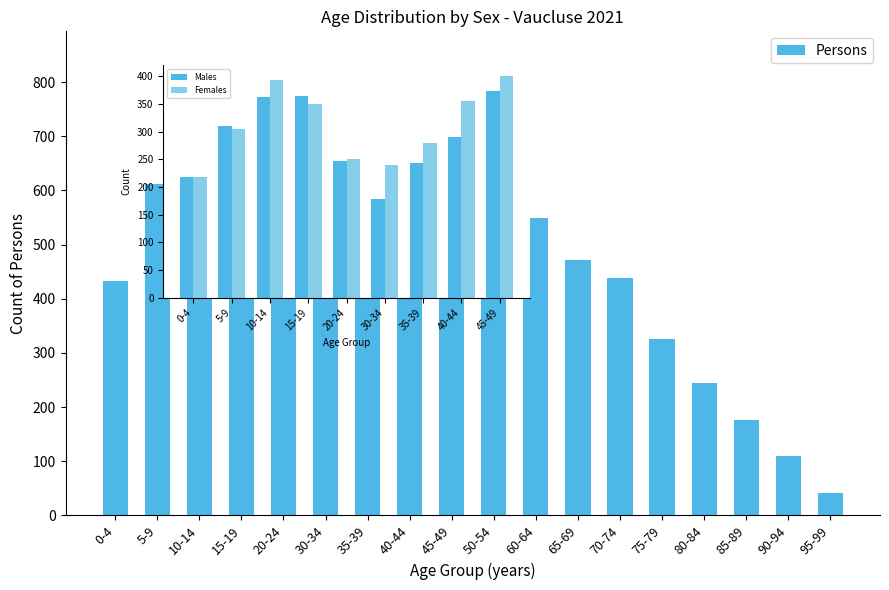

The chart shows a value of 549 at 60-64. True or false?

True